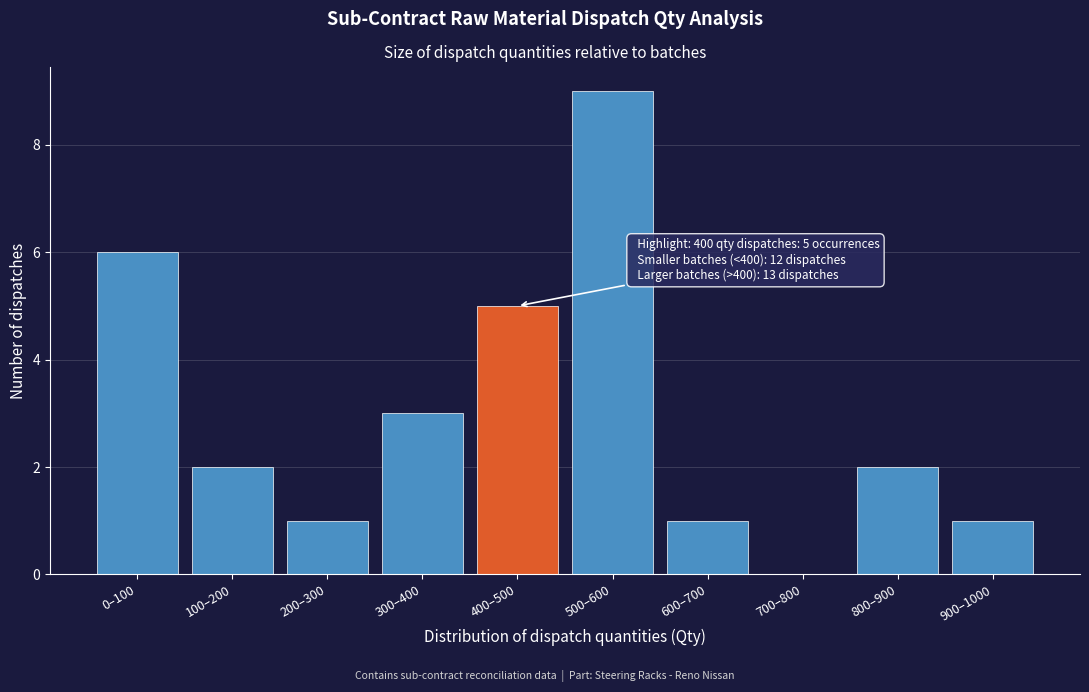

Reading left to right, extract all data points from this chart.

0–100=6	100–200=2	200–300=1	300–400=3	400–500=5	500–600=9	600–700=1	700–800=0	800–900=2	900–1000=1